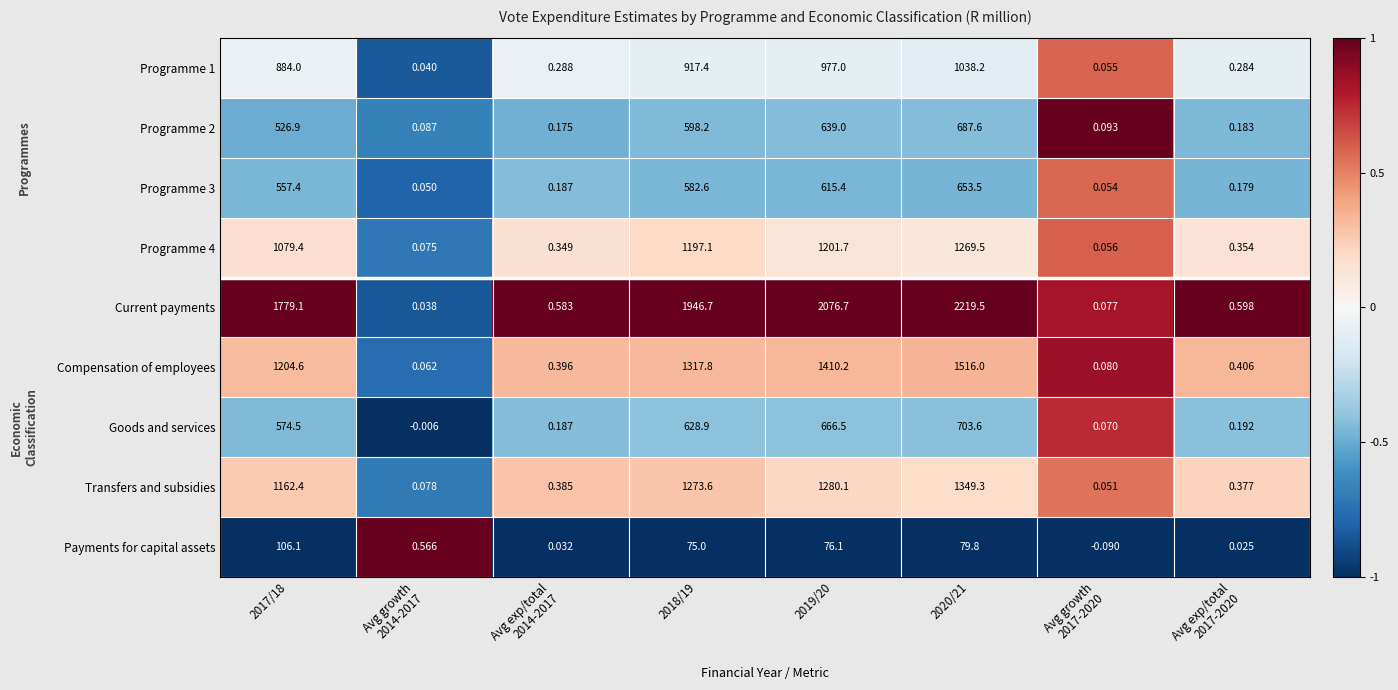

Which series has the largest total across all categories?

Current payments